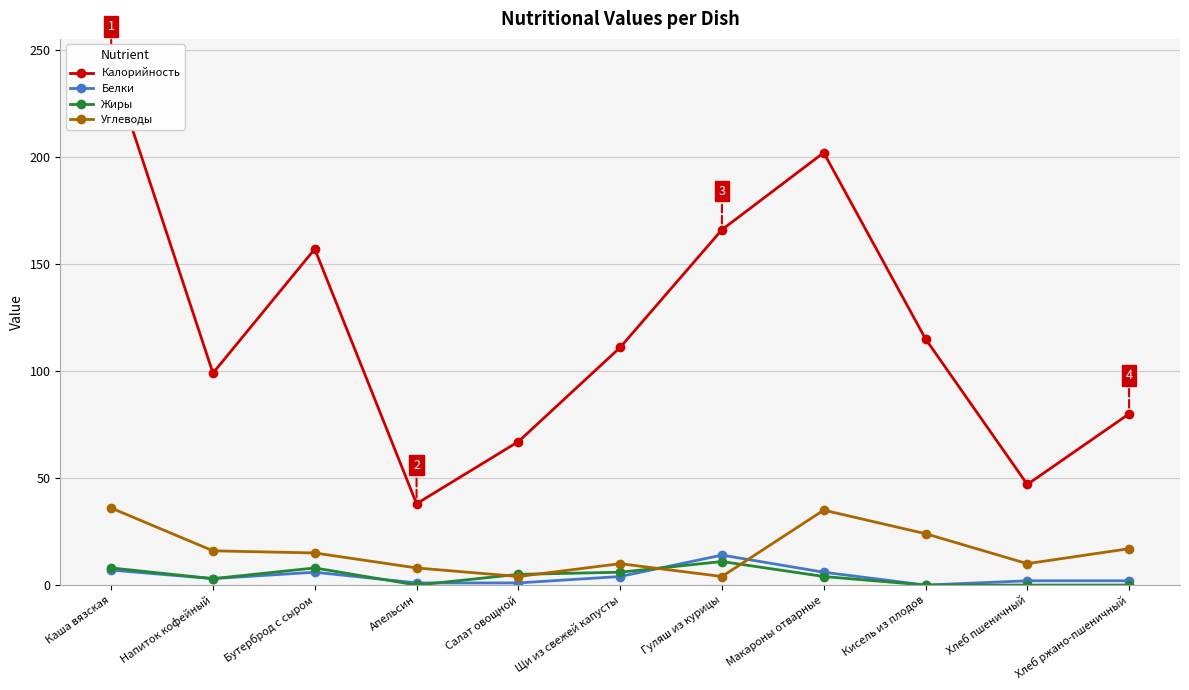

How many lines are shown in the chart?

4